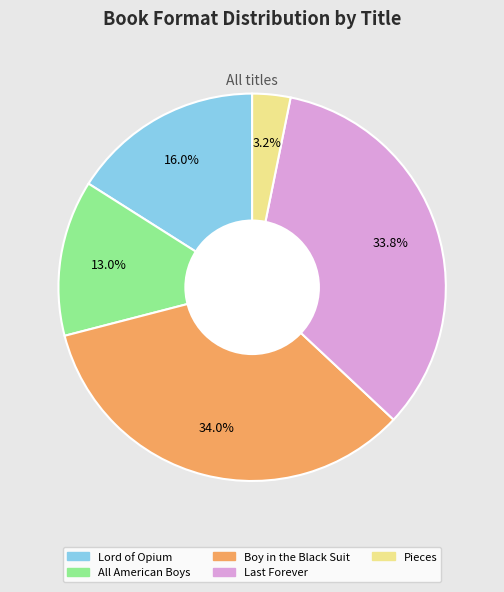

Is it true that All American Boys is 23% of the pie?

False